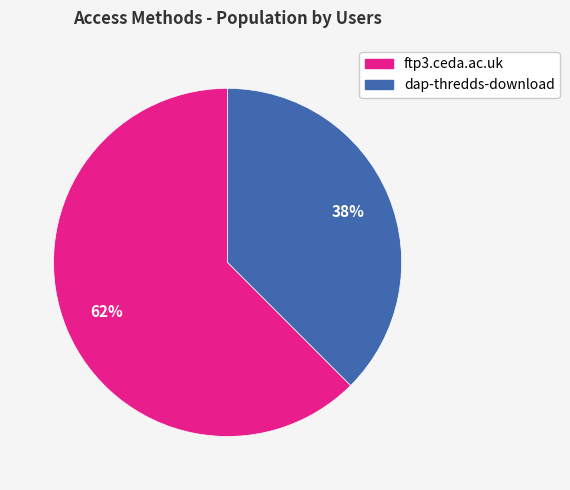

How many segments does this pie chart have?

2